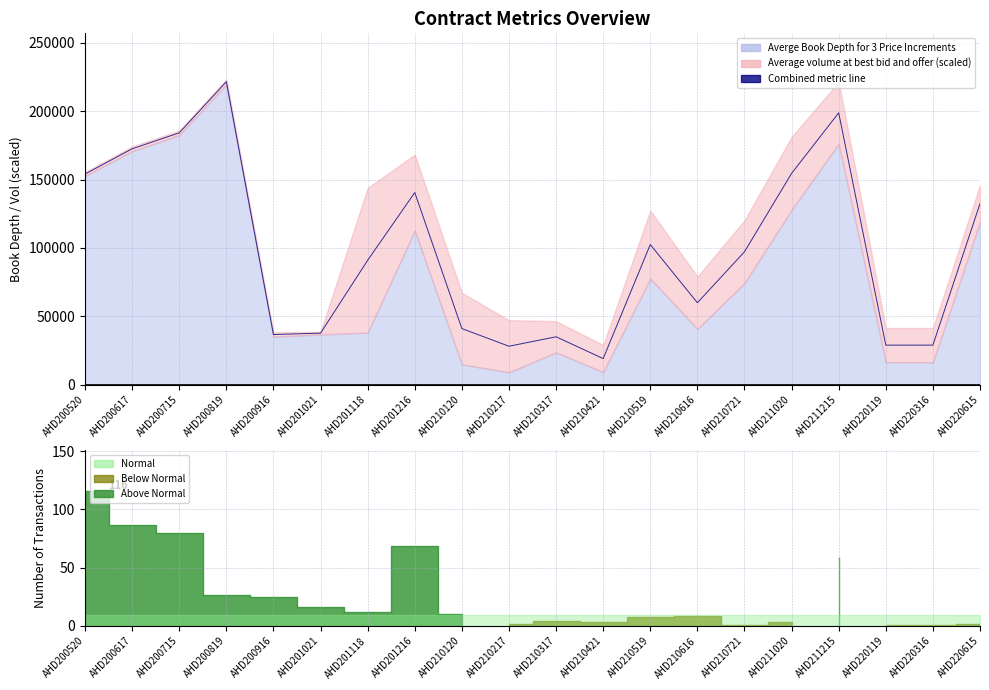

The chart shows a value of 275641.0 at AHD200617. True or false?

False